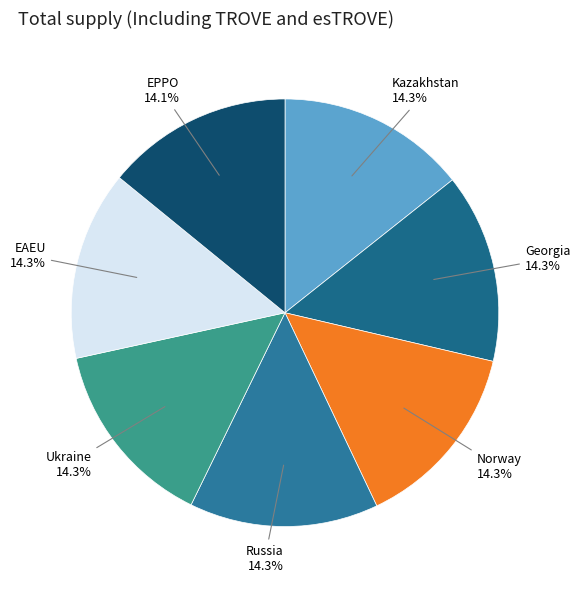

Does any single category account for the majority?

No